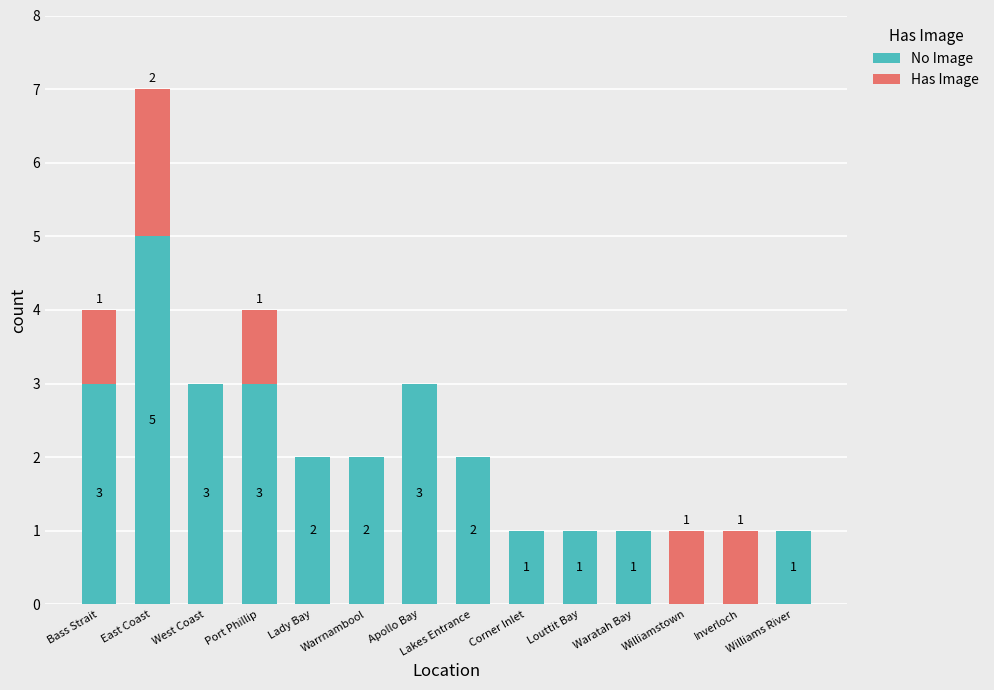

The No Image series shows 5 at East Coast. True or false?

True